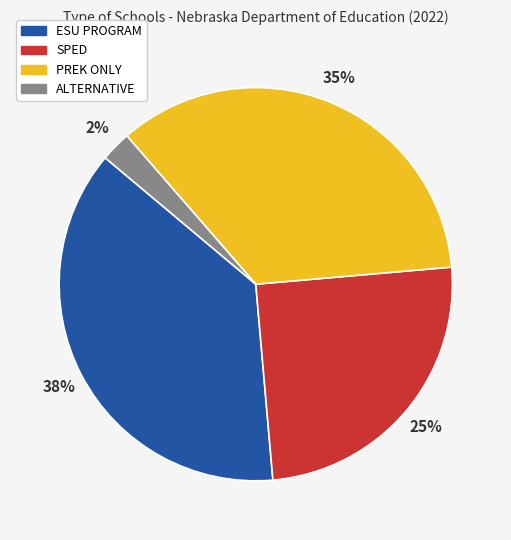

The PREK ONLY slice represents 35% of the pie. True or false?

True